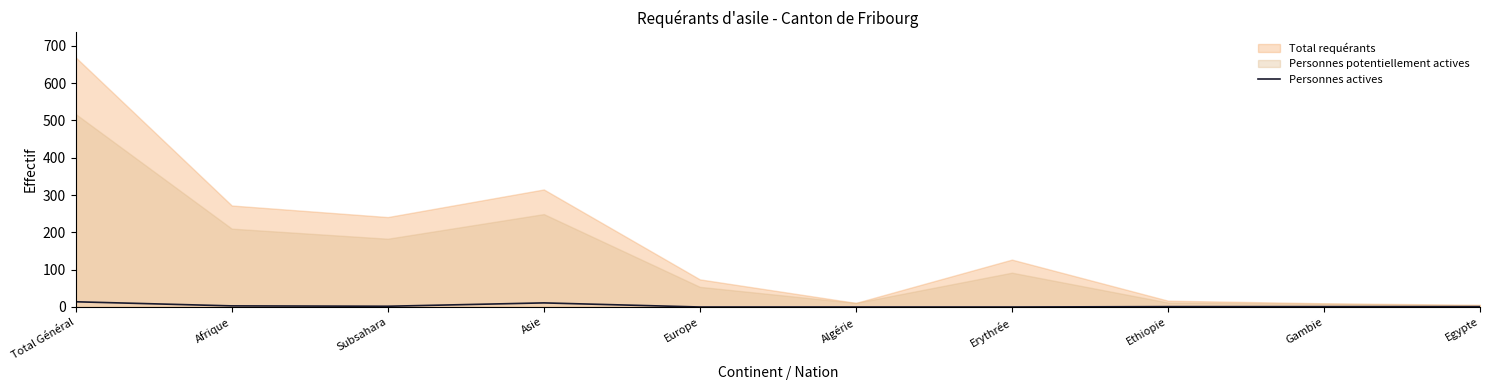

What is the label of the 10th point from the left?

Egypte